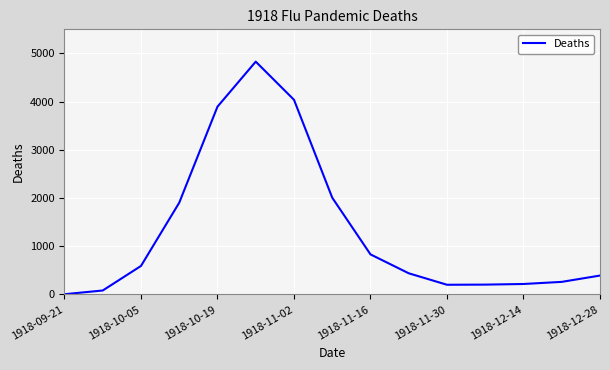

What is the greatest value displayed?

4830